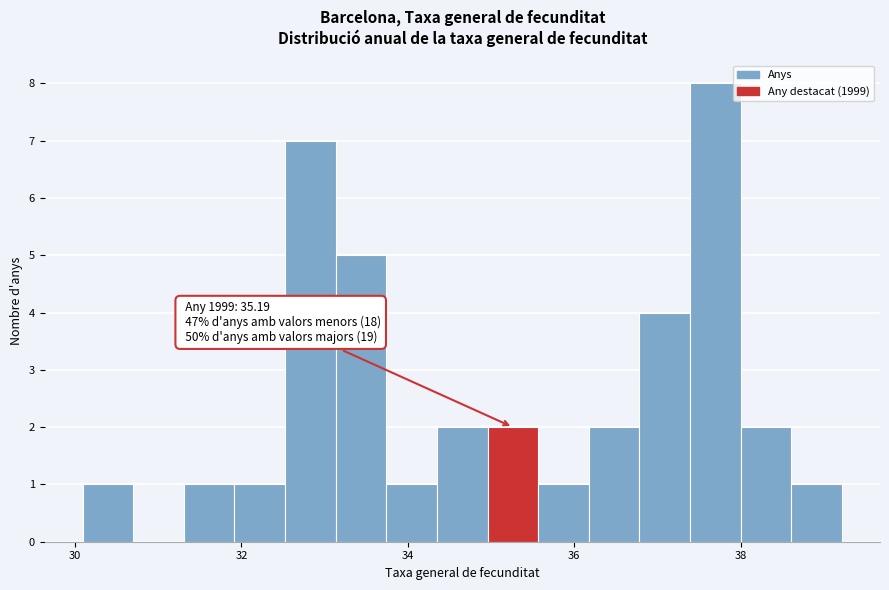

Read against the x-axis, roughly where is the centre of the tallest bar?

37.6